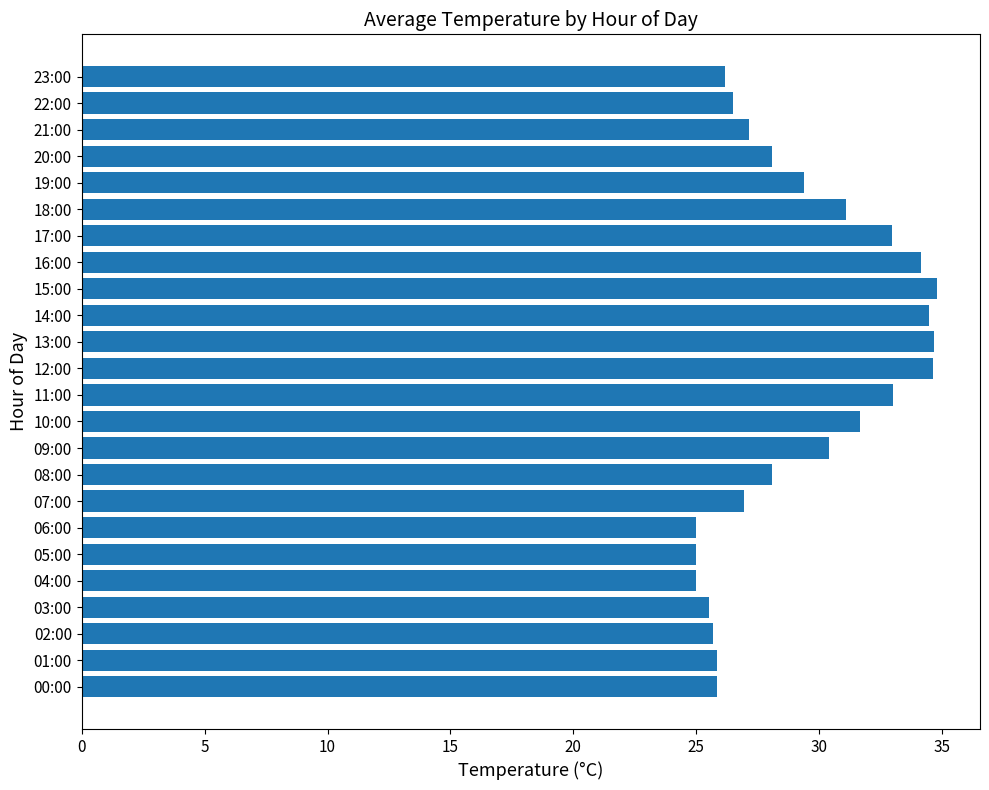

Approximately how many times larger is the value at 12:00 compared to 06:00?

1.4